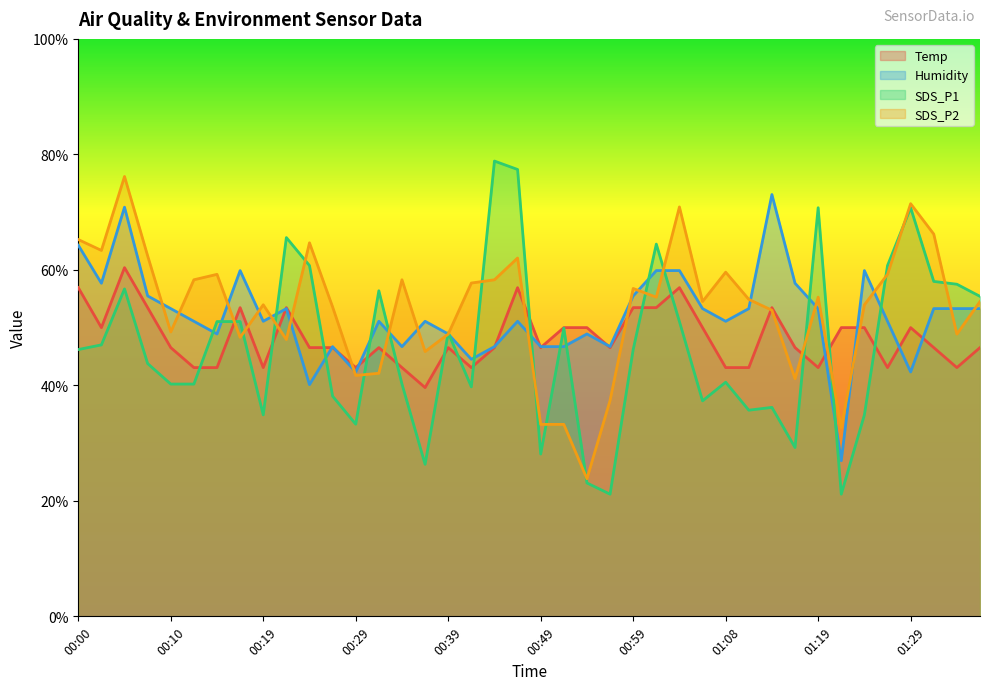

Is the value of Temp at 00:10 greater than the value of Humidity at 00:07?

No